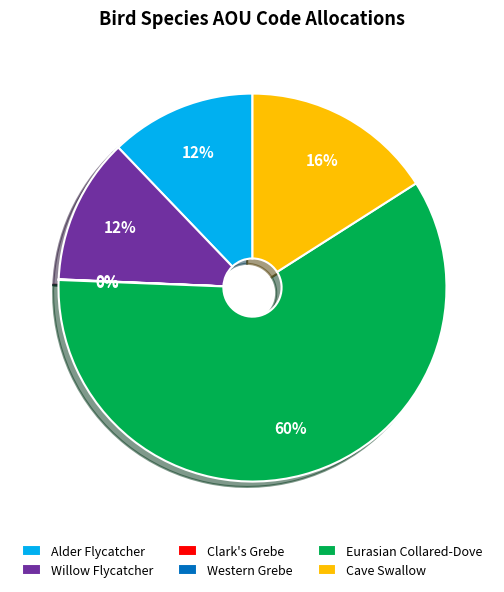

The Alder Flycatcher slice represents 23% of the pie. True or false?

False